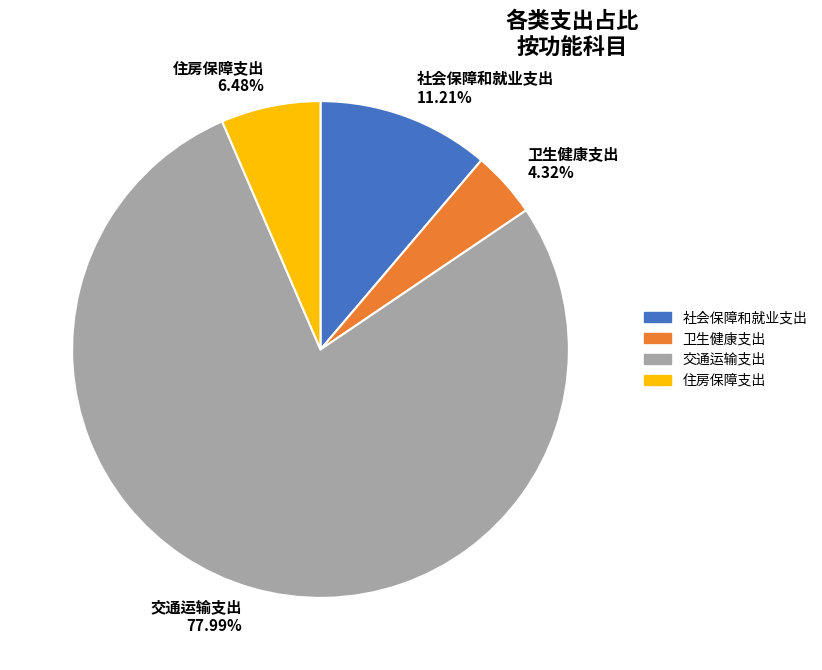

Which has a higher value, 卫生健康支出 or 社会保障和就业支出?

社会保障和就业支出